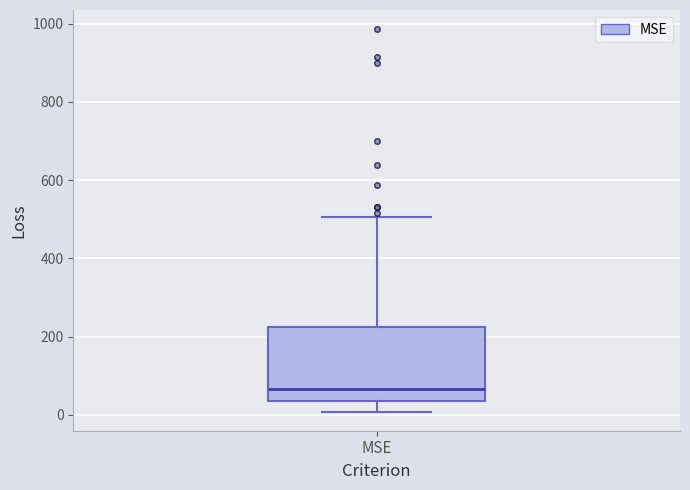

Where does the upper whisker of the box for MSE end on the y-axis? The values are not printed on the chart, so give them approximately, as read against the axis.

500